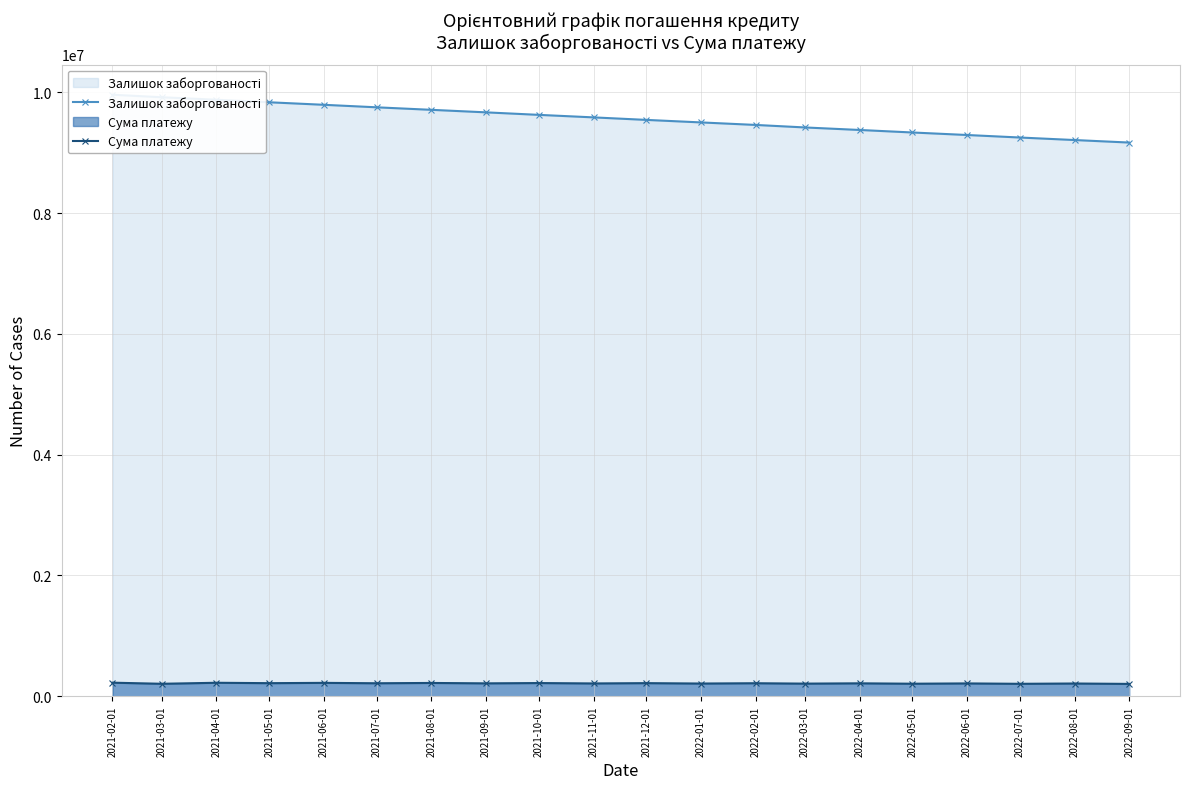

What is the total value across all series at 2022-03-01?

9625228.1